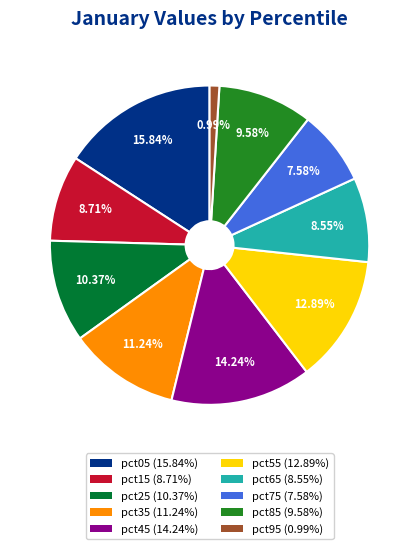

To the nearest percent, what percentage of the pie is pct75?

8%